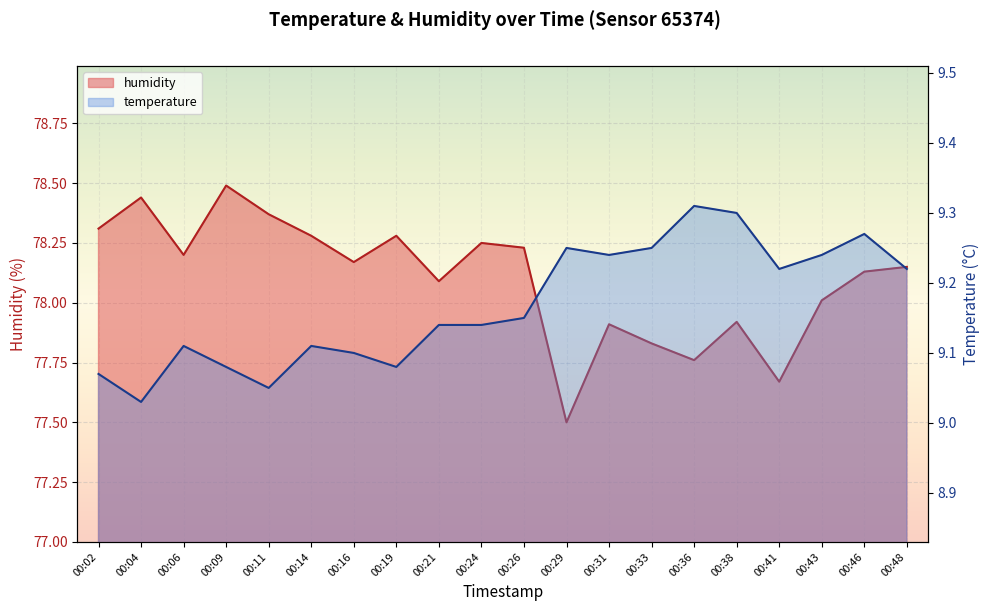

True or false: temperature and humidity cross at least once.

False